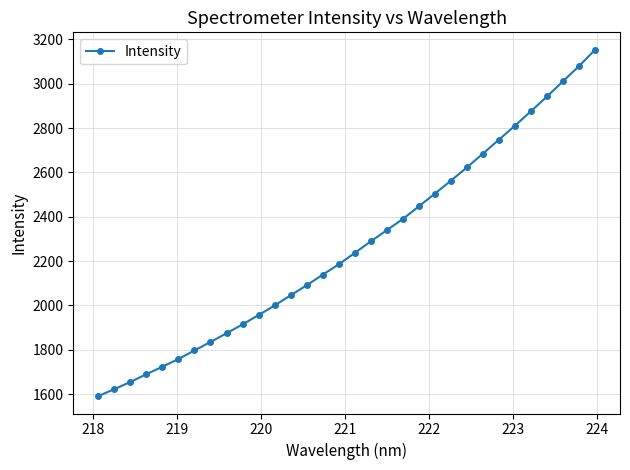

What is the greatest value displayed?

3153.4